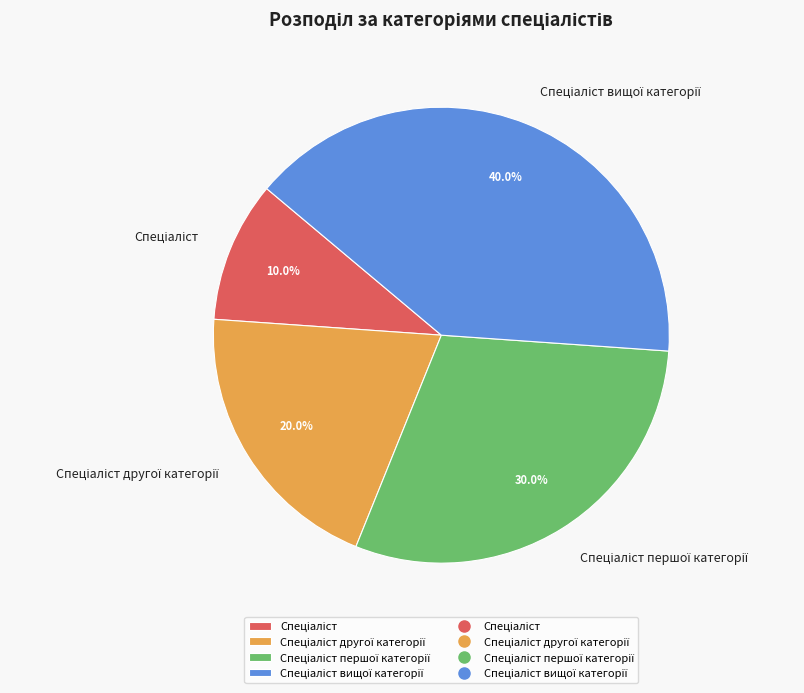

Is there any slice that represents more than half of the pie?

No